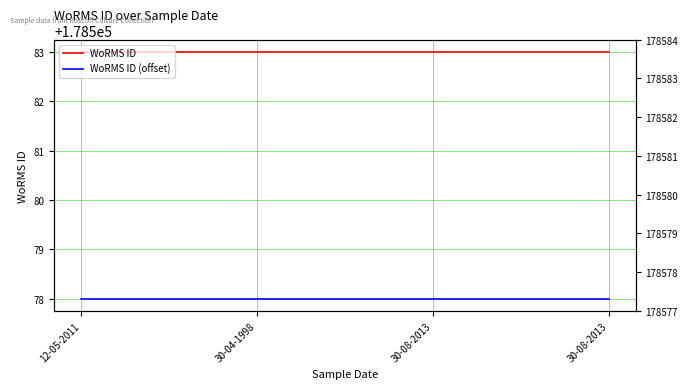

Between 30-08-2013 and 30-08-2013, which series saw the biggest shift?

WoRMS ID